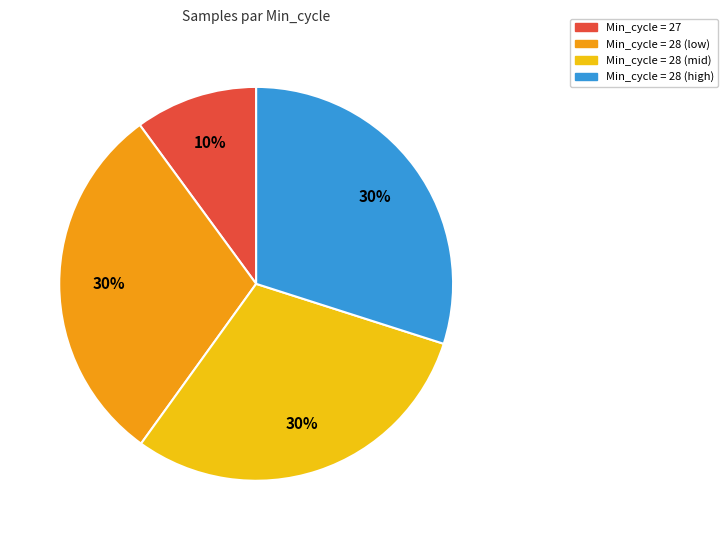

Approximately how many times larger is the value at Min_cycle = 28 (low) compared to Min_cycle = 28 (mid)?

1.0